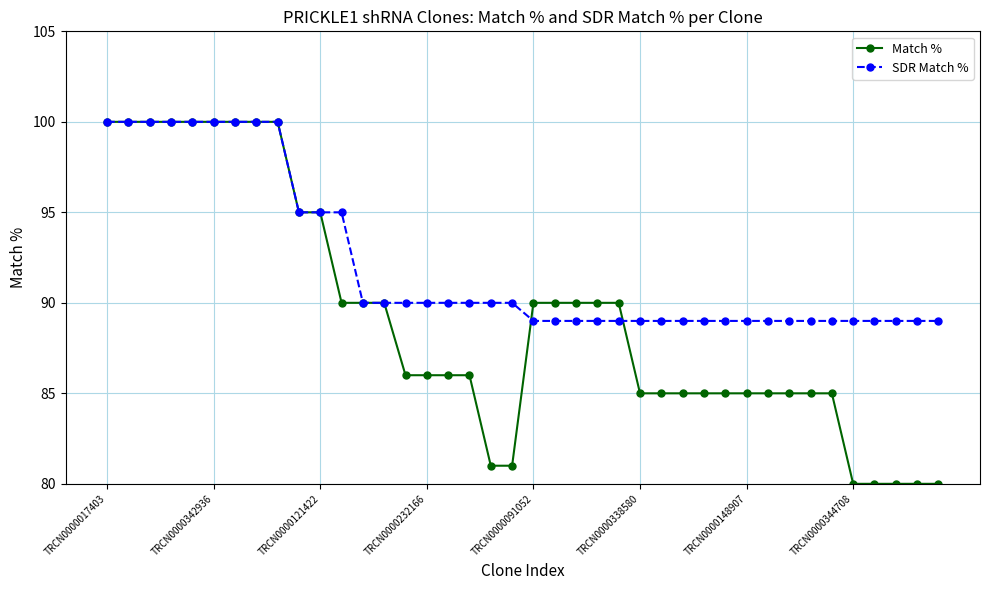

List the series in order of their overall mean, lowest first.

Match %, SDR Match %